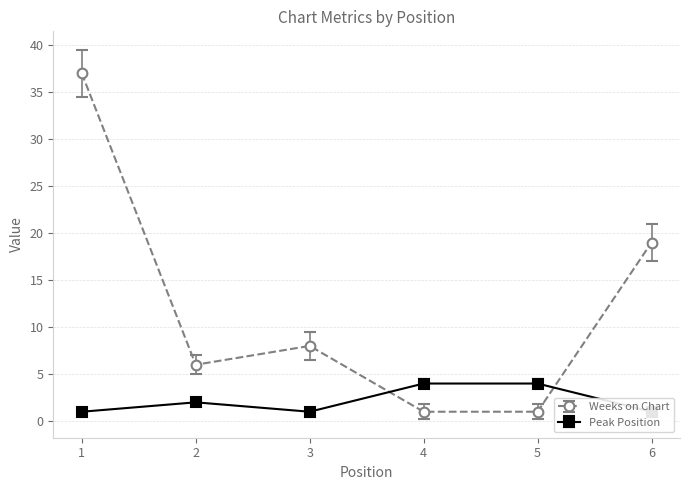

At which category is the sum across all series the highest?

1